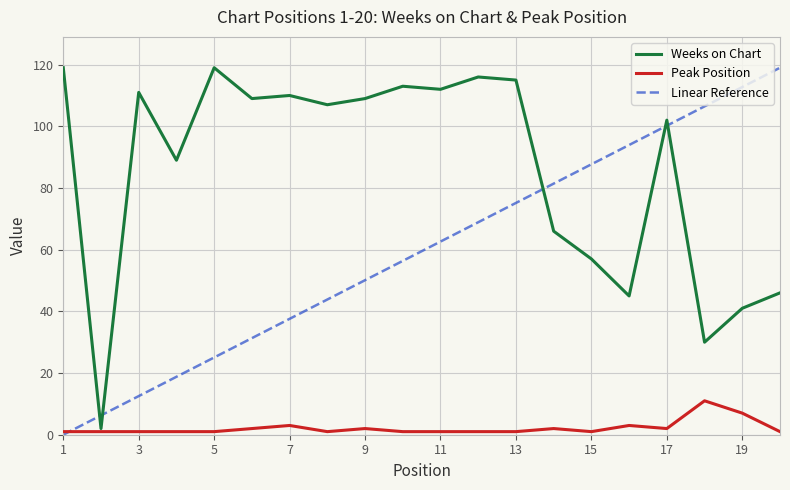

True or false: Peak Position and Weeks on Chart cross at least once.

False